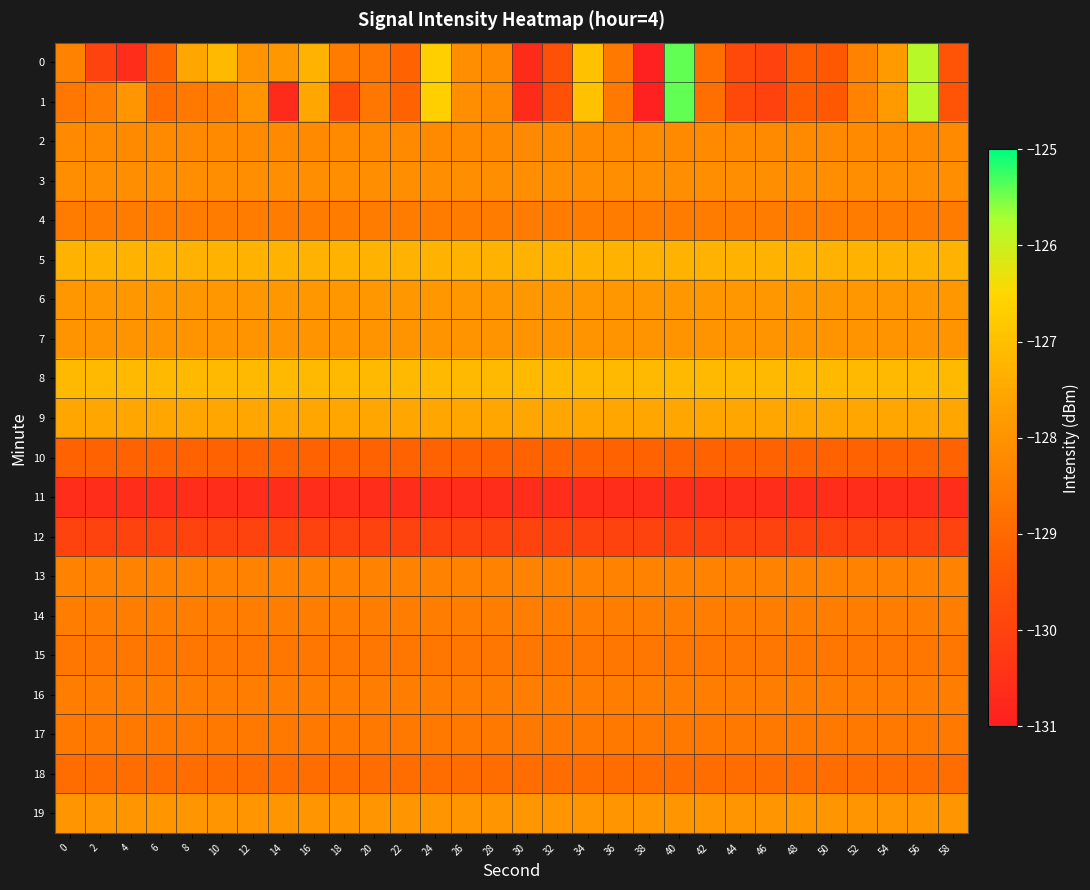

Which series has the largest total across all categories?

8